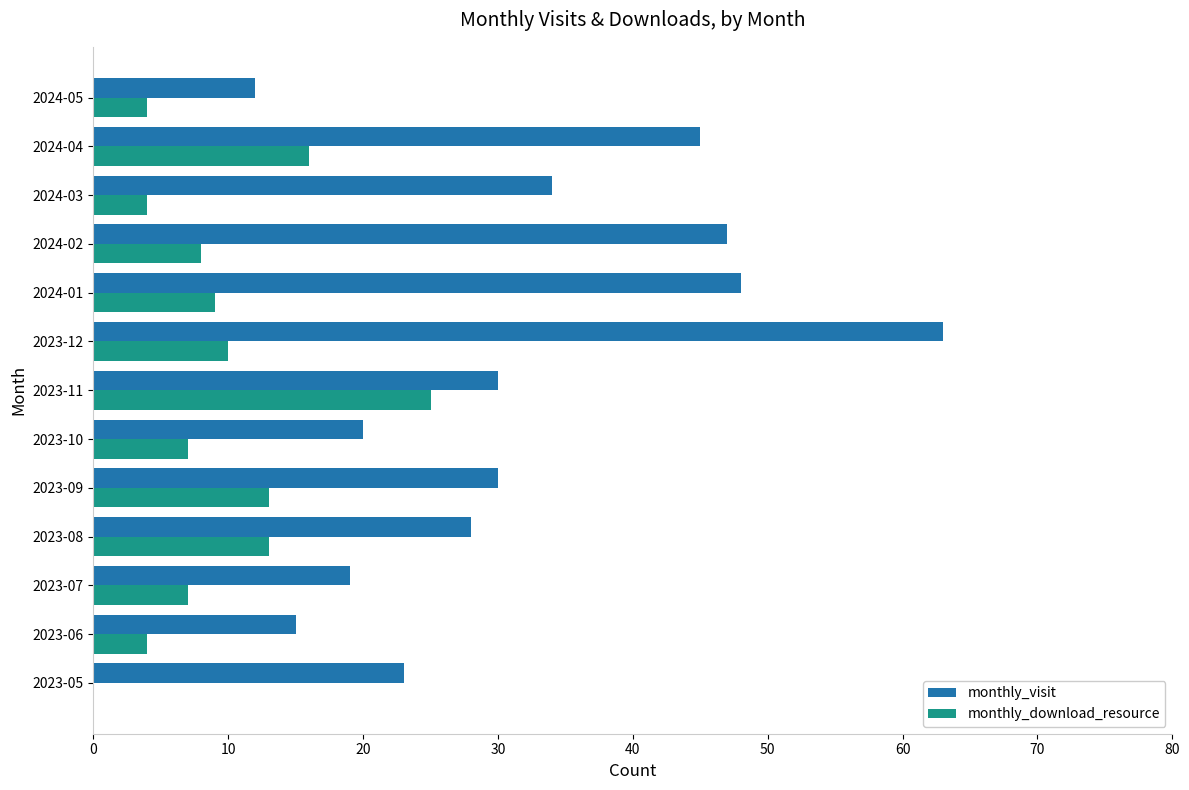

What is the approximate value of monthly_visit at 2023-12?

63